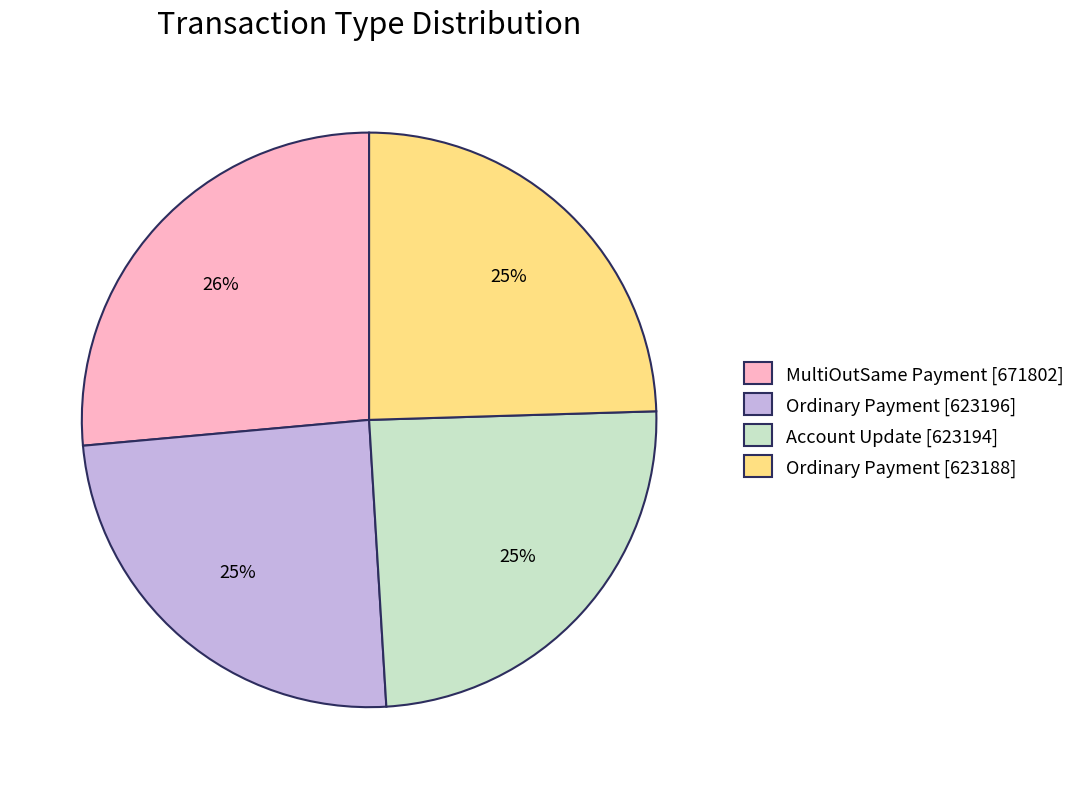

To the nearest percent, what percentage of the pie is Ordinary Payment [623188]?

25%